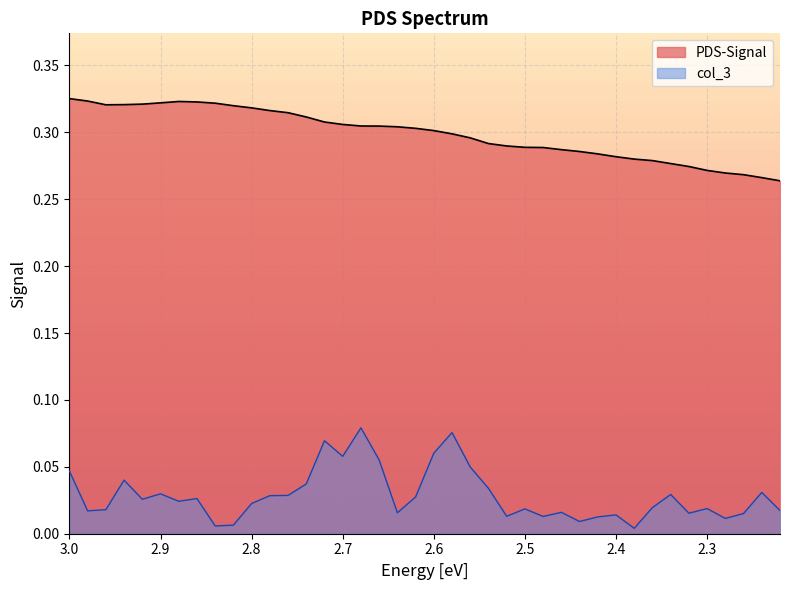

Which series has the largest range (max minus min)?

col_3